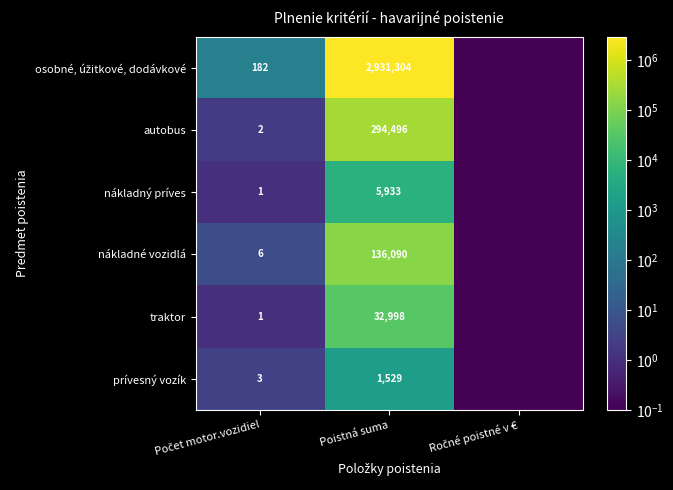

The value of traktor at Poistná suma is 32998.0. True or false?

True